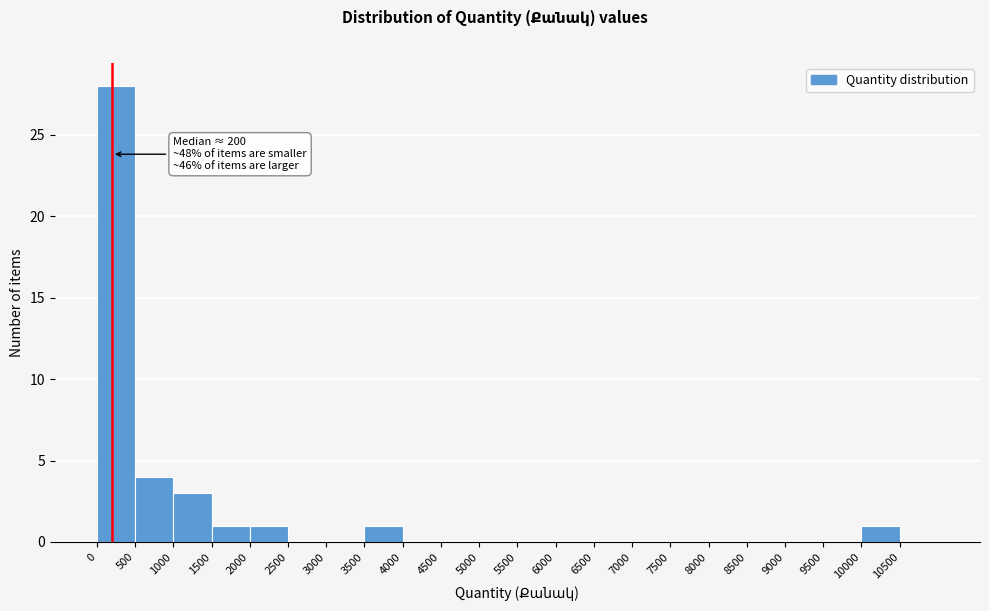

Over which range of the x-axis is the bar tallest?

0 to 500